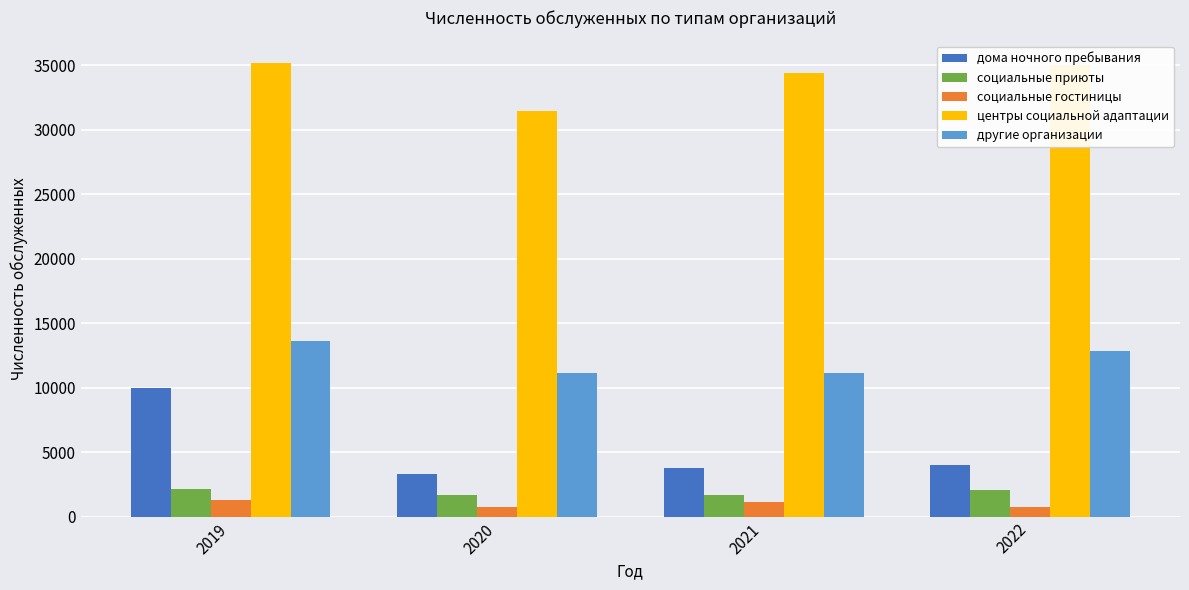

What is the value of the социальные приюты bar at the 4th from the left?

2032